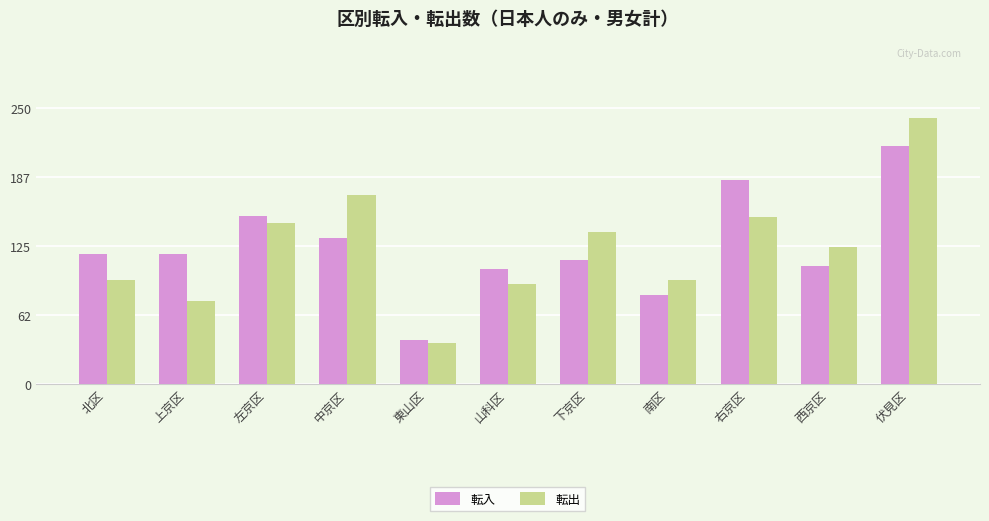

Is it true that 転入 equals 321 at 伏見区?

False